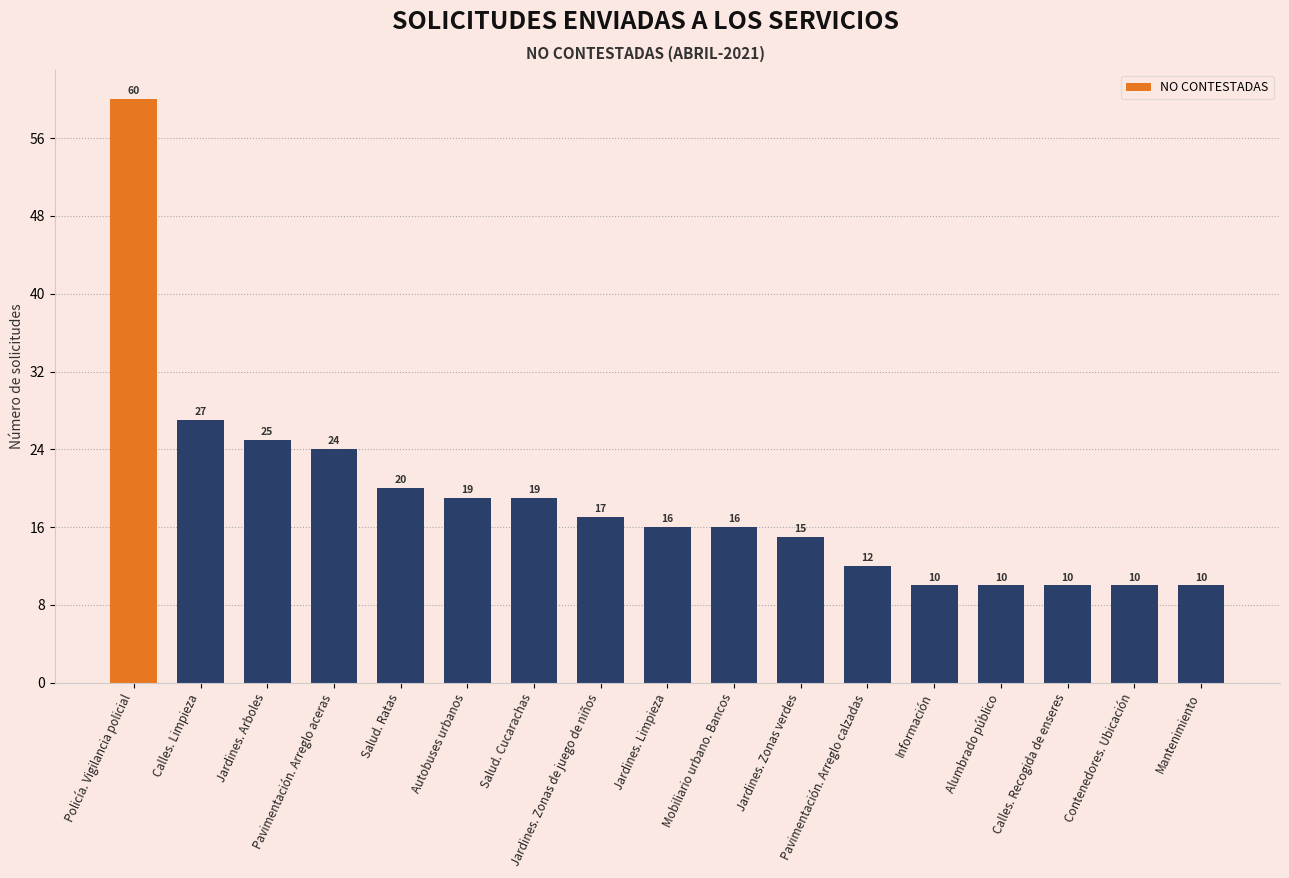

Are the bars grouped side by side (vs. stacked)?

No